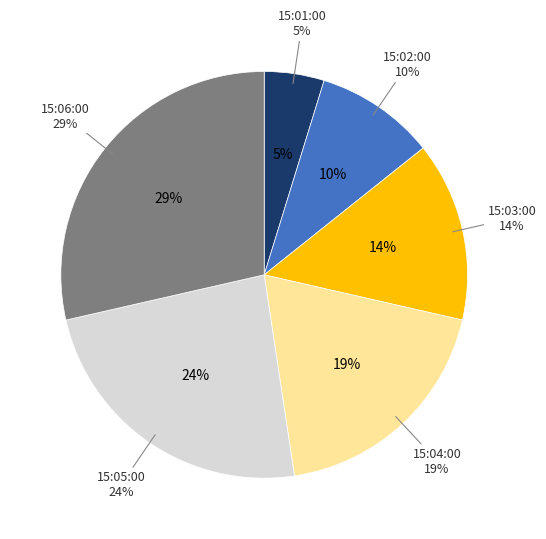

Approximately how many times larger is the value at 15:03:00 compared to 15:05:00?

0.6